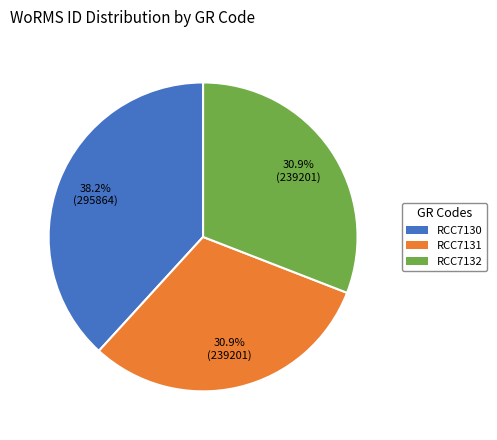

What is the largest slice in the pie chart?

RCC7130